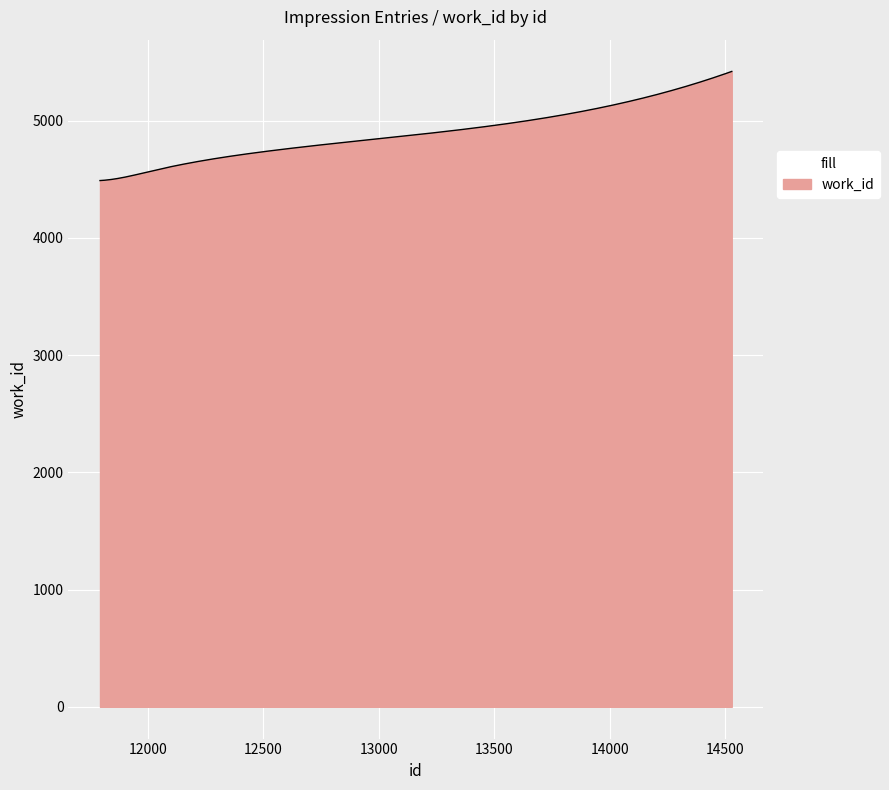

What is the smallest value displayed?

4490.0